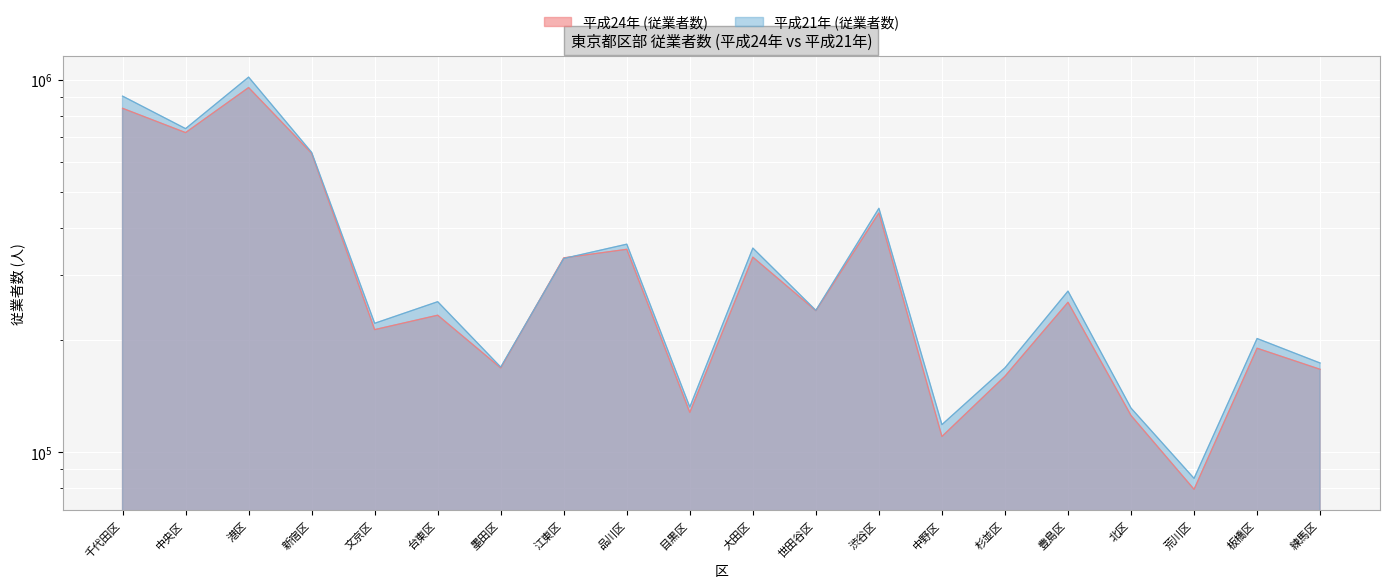

Which series ends up on top after the final intersection of 平成21年 (従業者数) and 平成24年 (従業者数)?

平成21年 (従業者数)